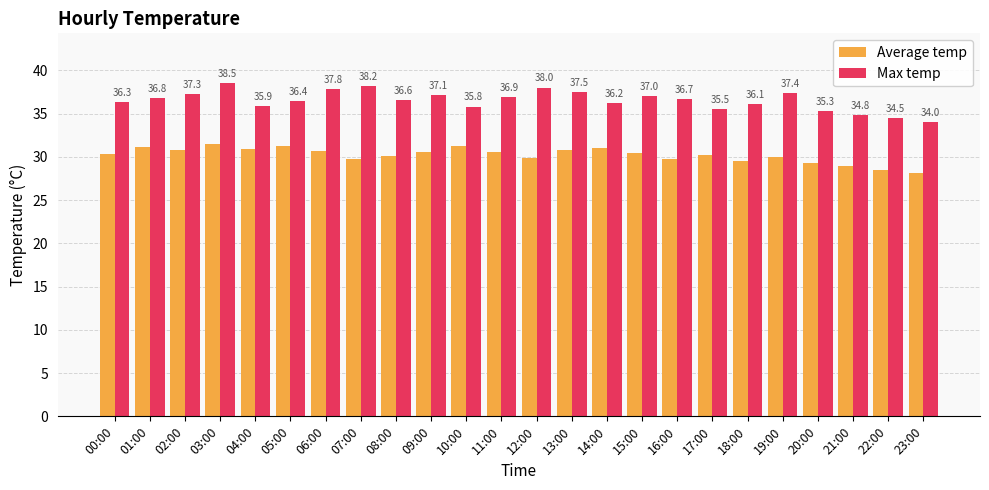

What is the average value of the Average temp series?

30.2